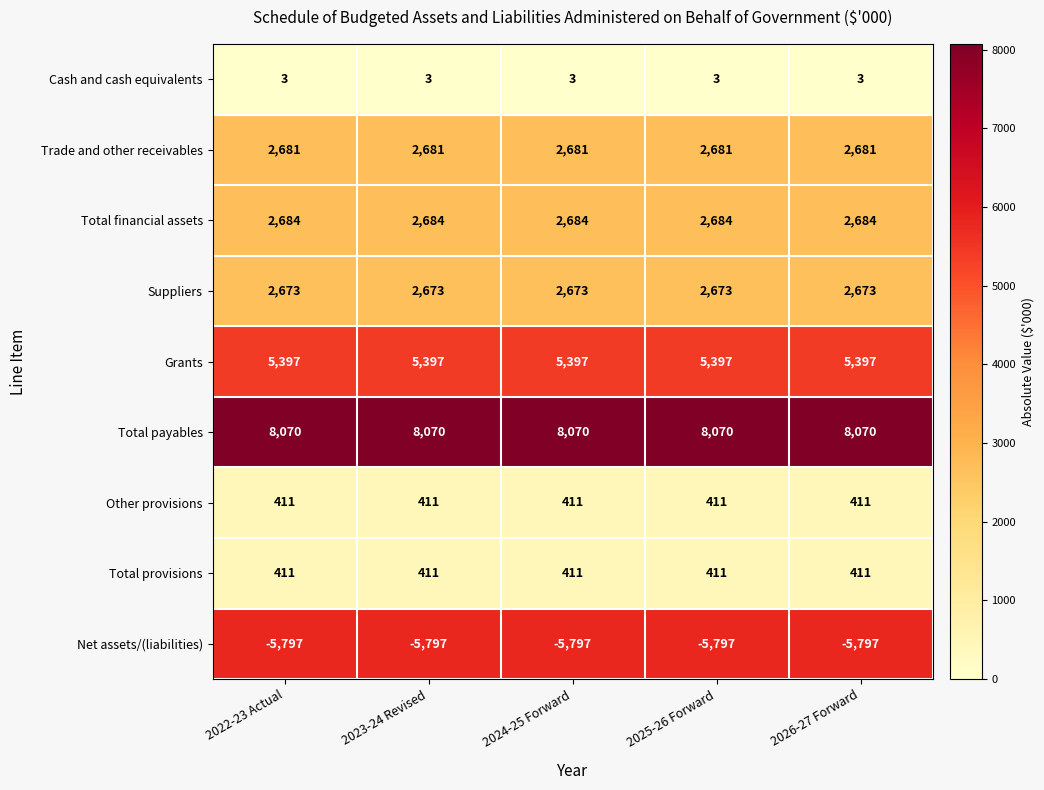

Which series has the largest total across all categories?

Total payables